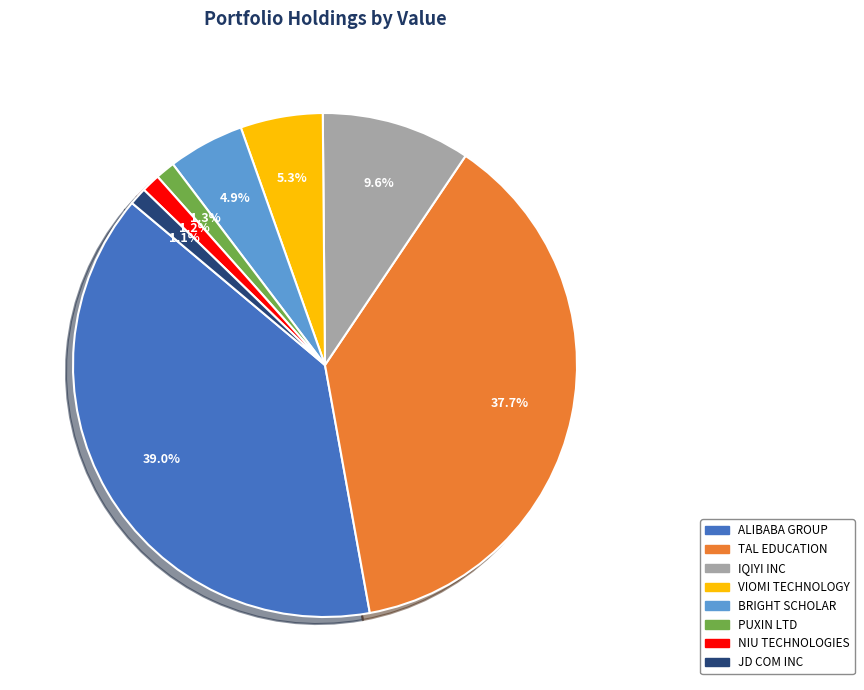

Is there any slice that represents more than half of the pie?

No